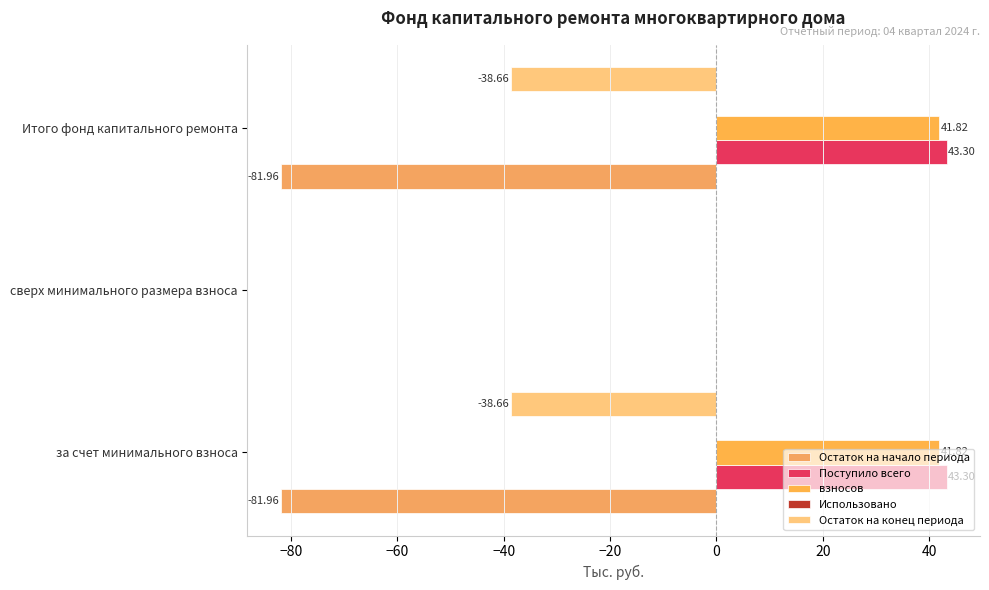

Count the number of categories in the chart.

3